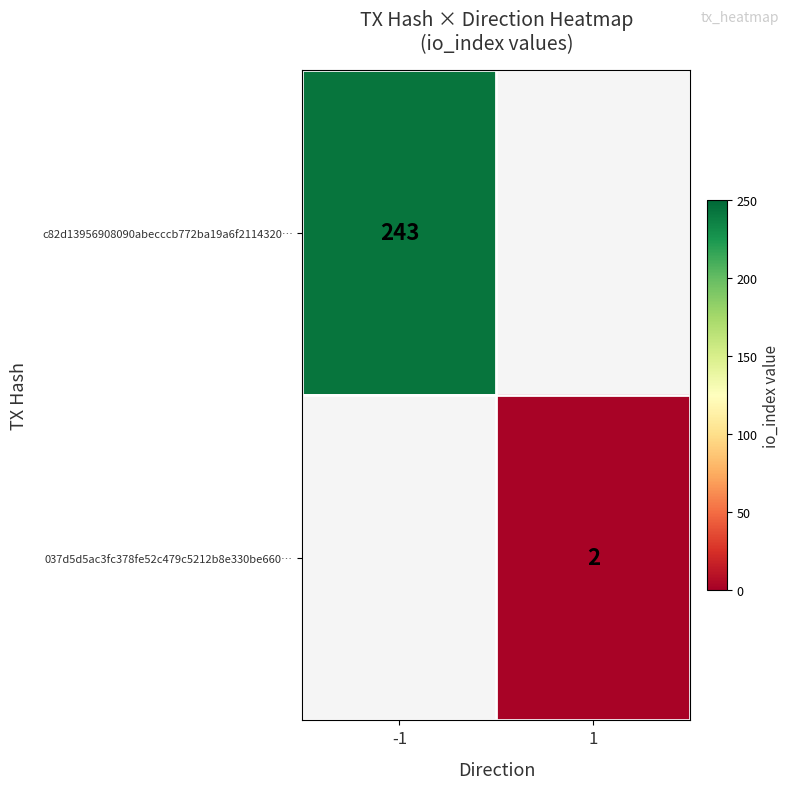

True or false: c82d13956908090abecccb772ba19a6f2114320… has a value of 402.9 at -1.

False